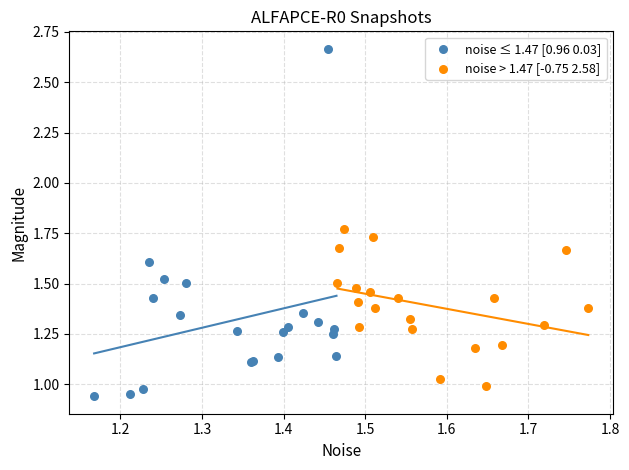

Which series has the largest Y range (max minus min)?

noise ≤ 1.47 [0.96 0.03]